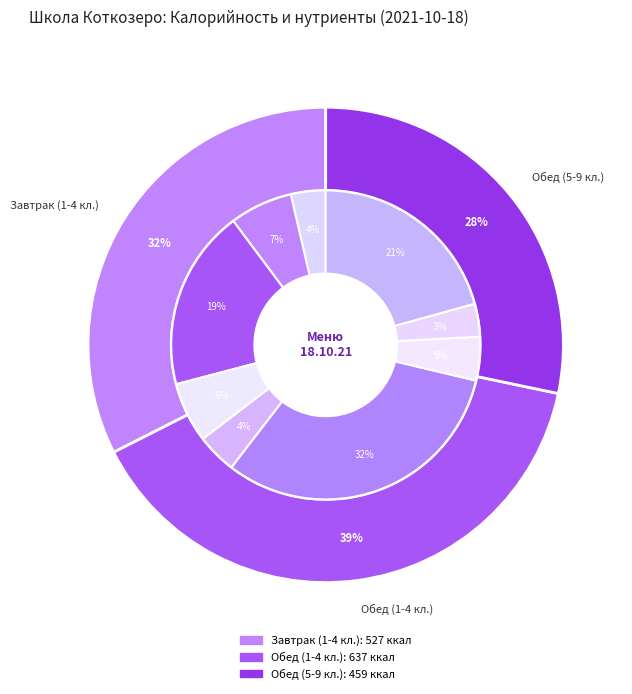

Does any single category account for the majority?

No